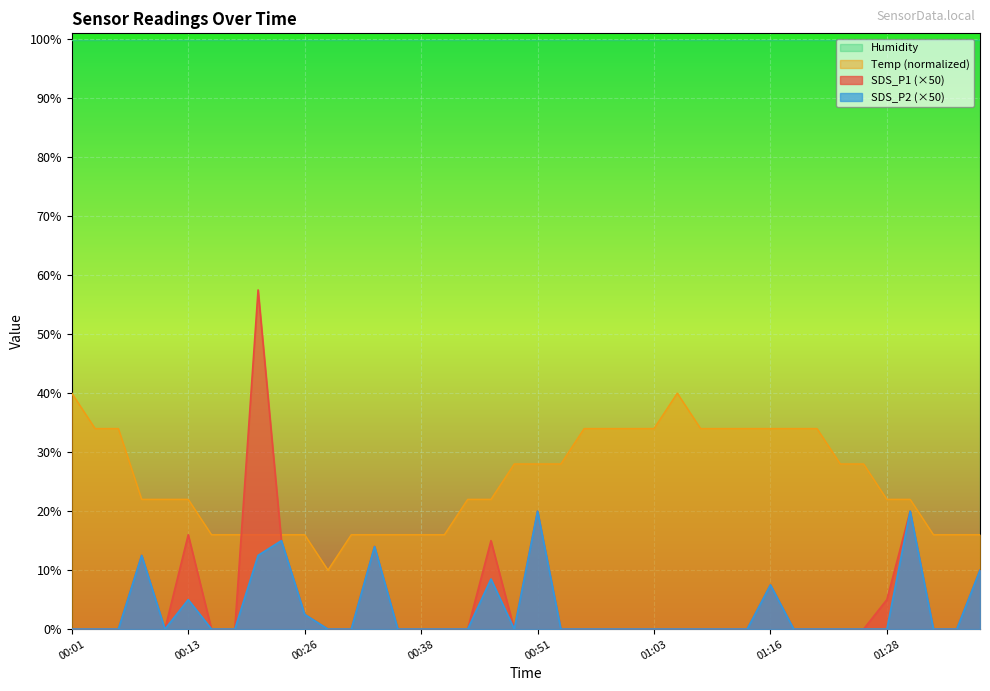

The Temp series shows 22.0 at 00:43. True or false?

True